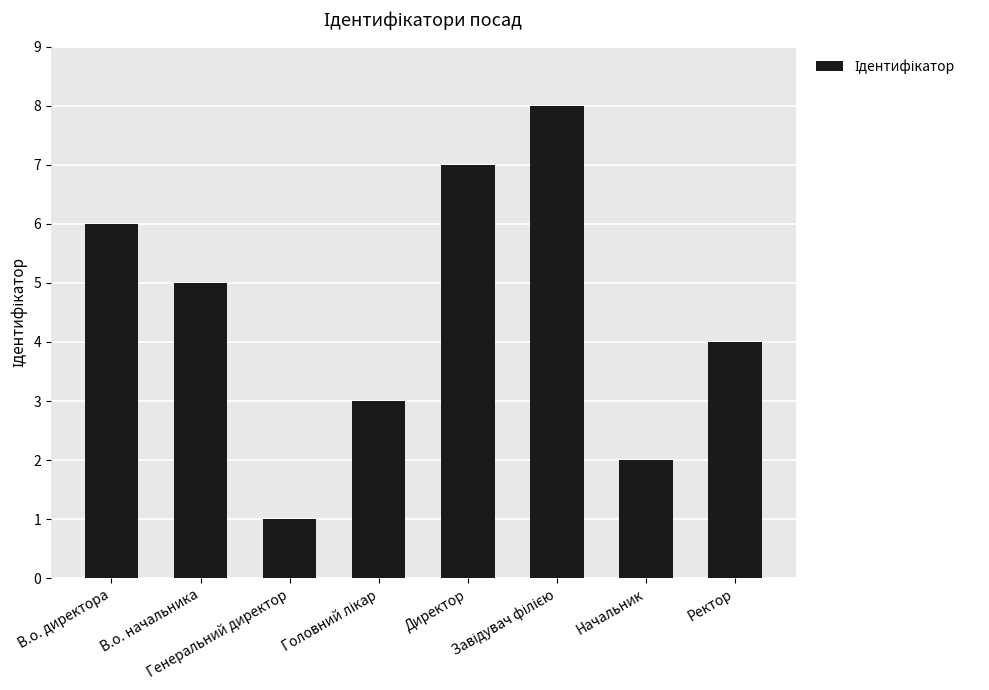

What is the maximum value shown in the chart?

8